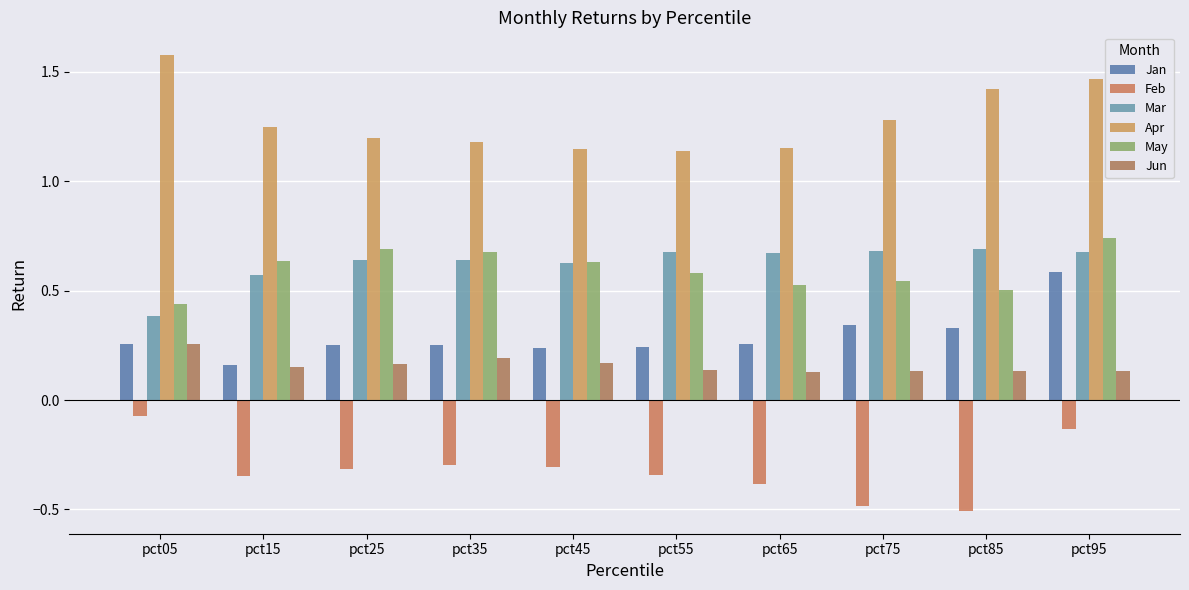

Count the number of data series in this chart.

6